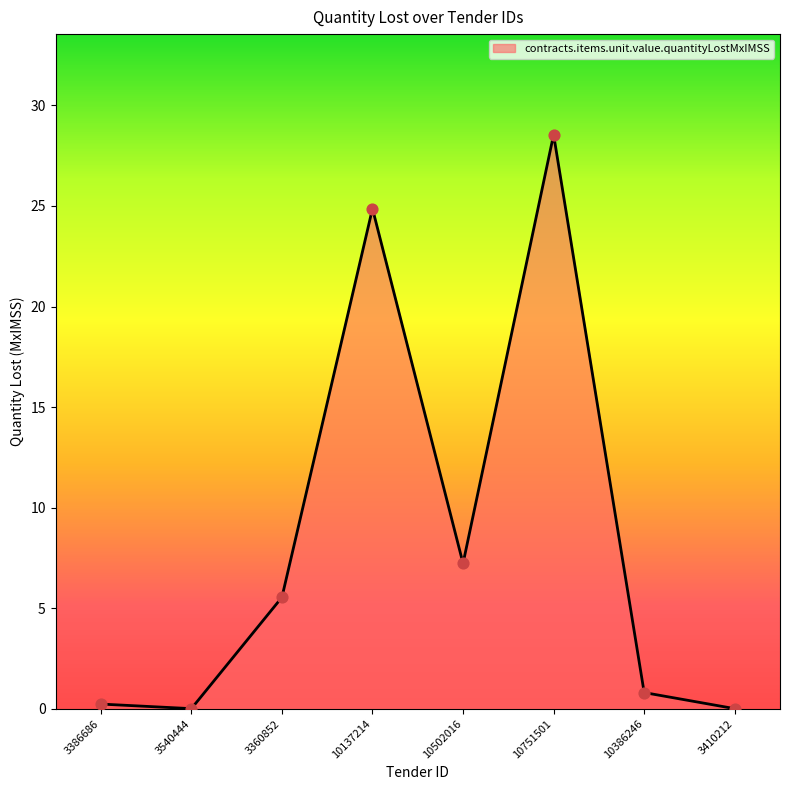

What is the change in value from 3386686 to 3540444?

-0.2